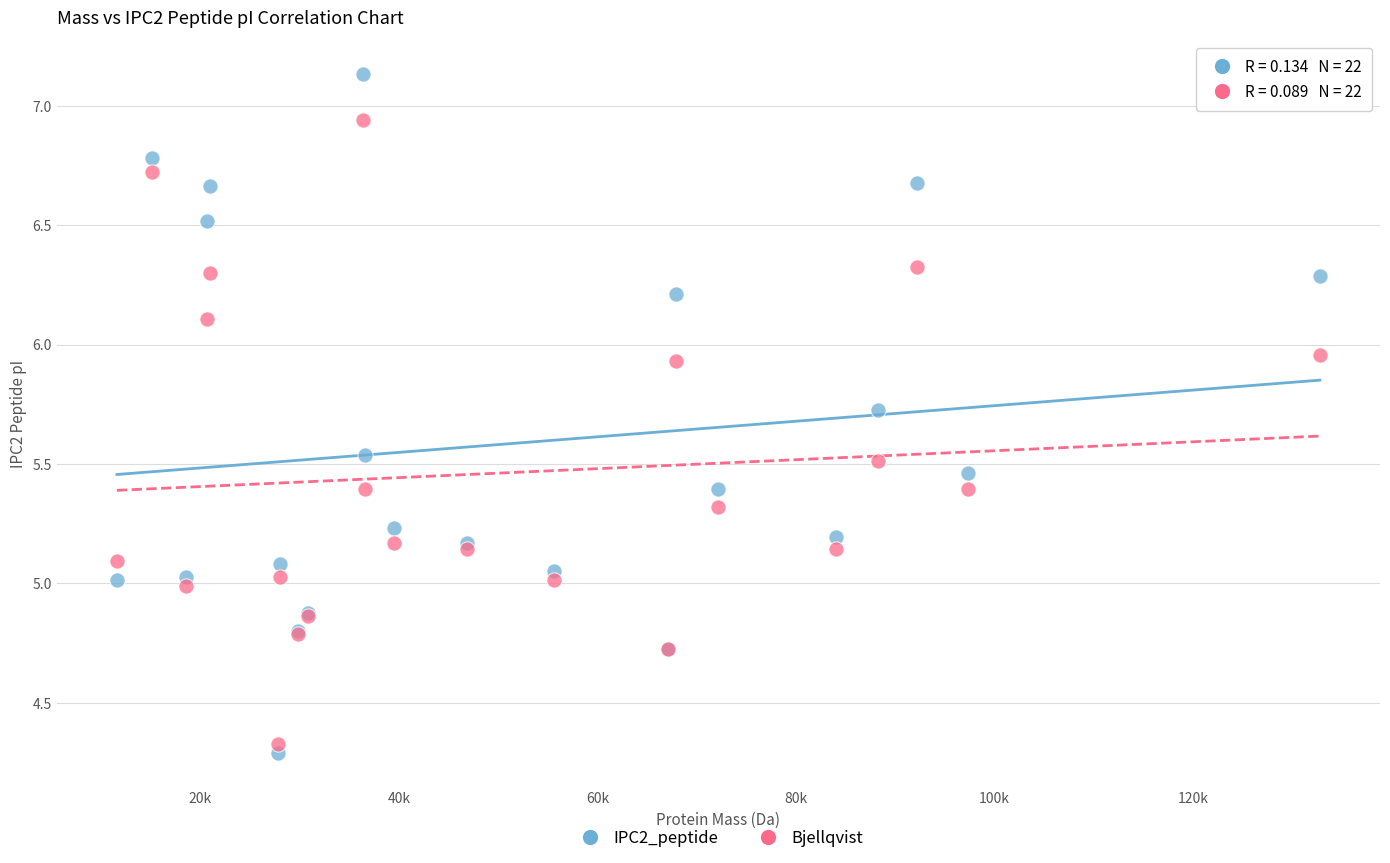

Which series has the widest spread of Y values?

IPC2_peptide